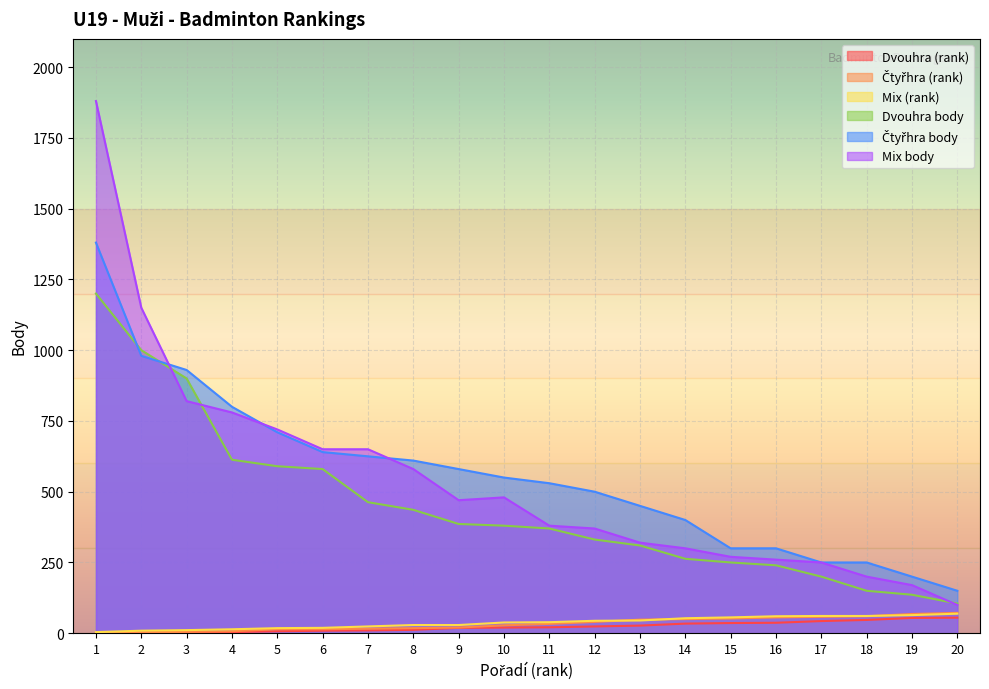

What is the value of the Dvouhra body point at the 18th from the left?

150